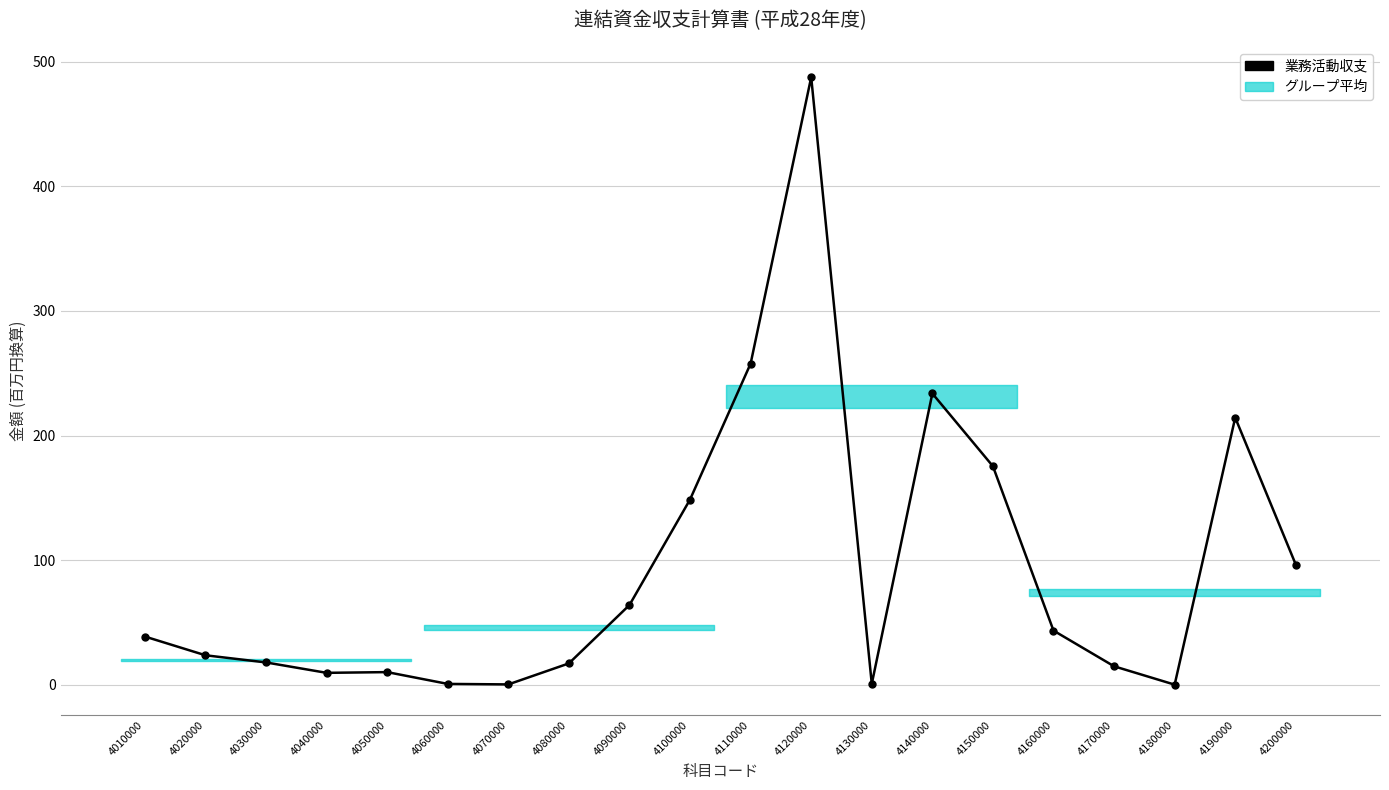

What is the difference between the maximum and second lowest values?

487.3